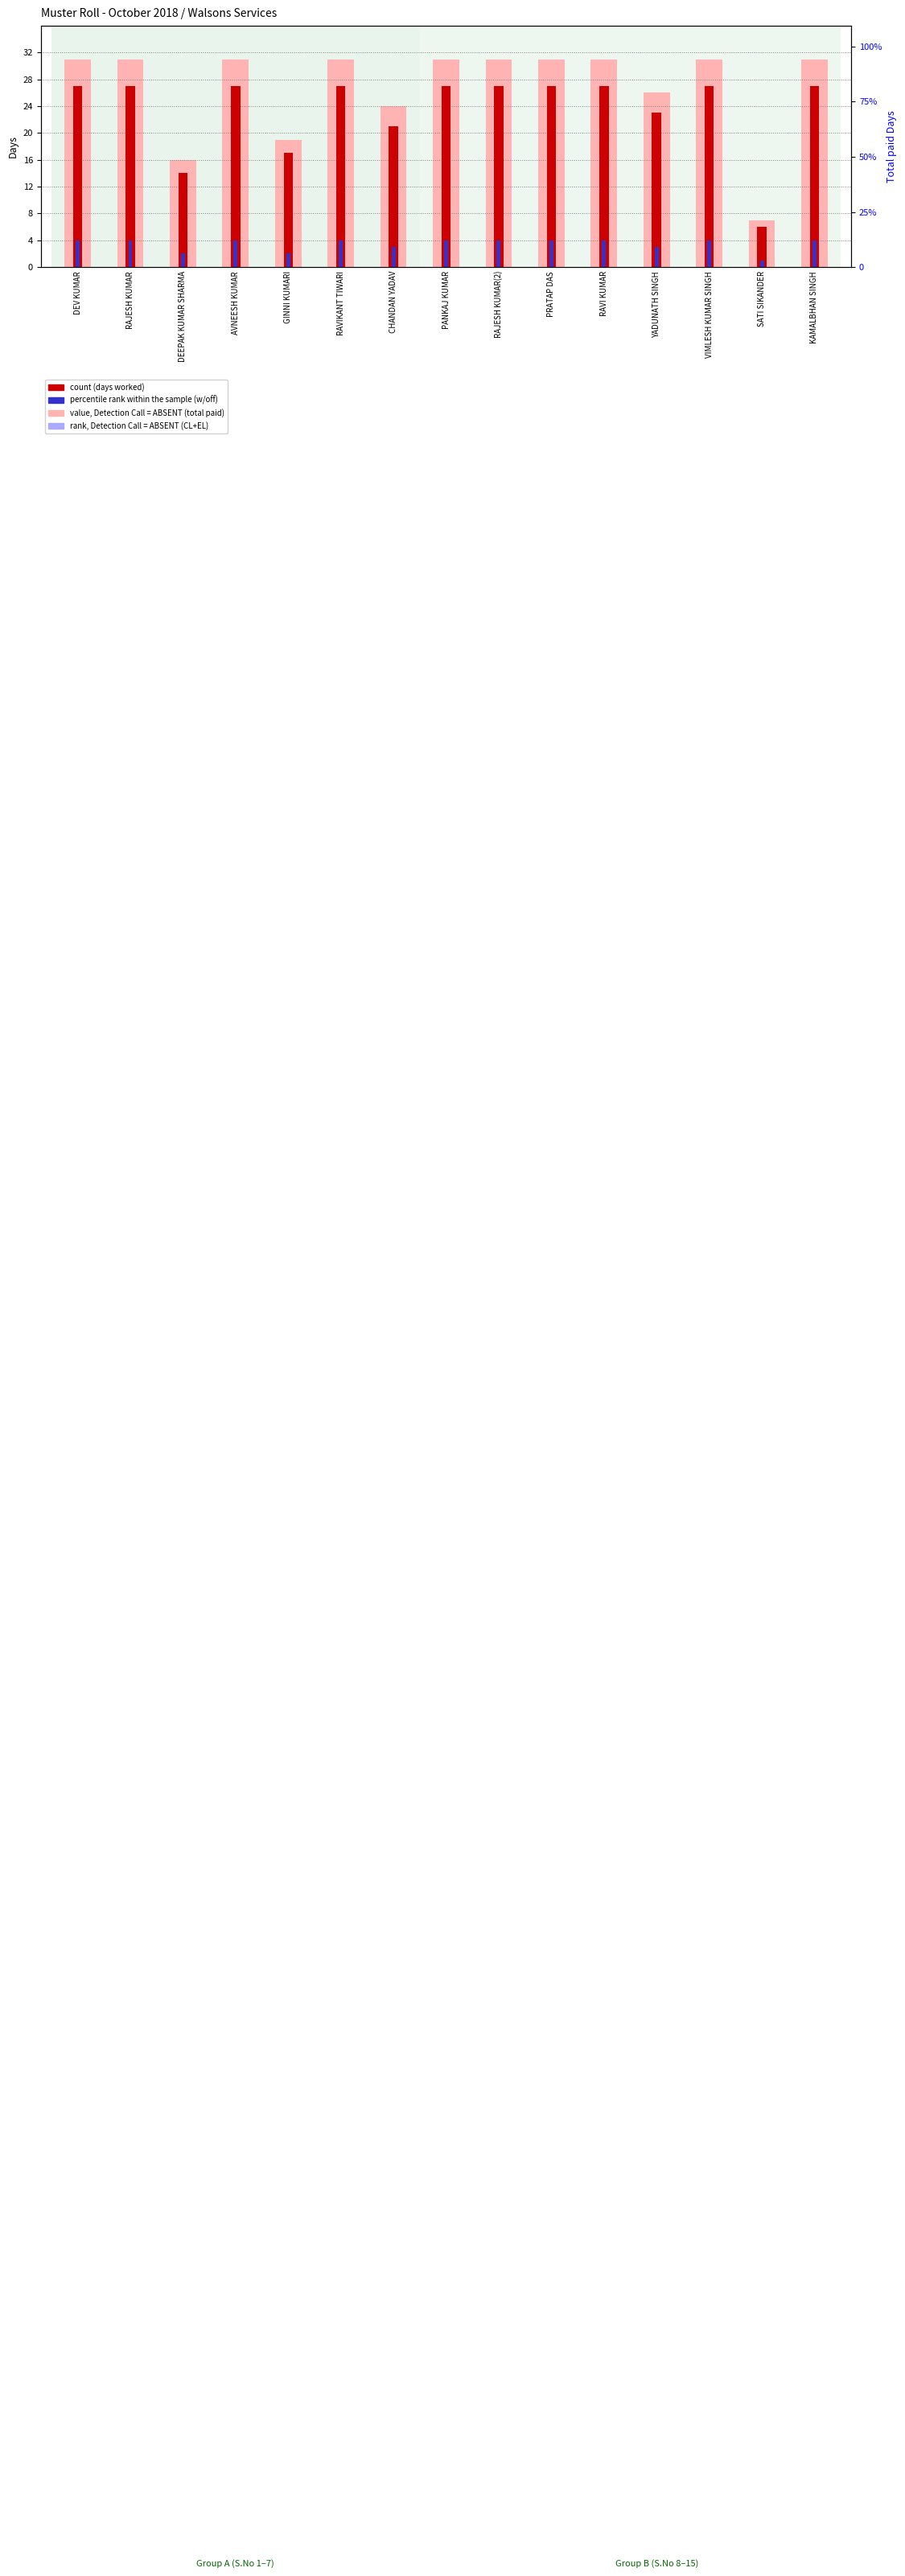

Which series has the widest spread of values?

value, Detection Call = ABSENT